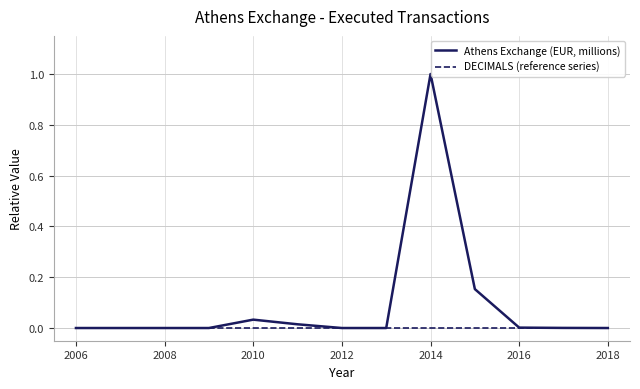

What is the maximum value shown in the chart?

1.0